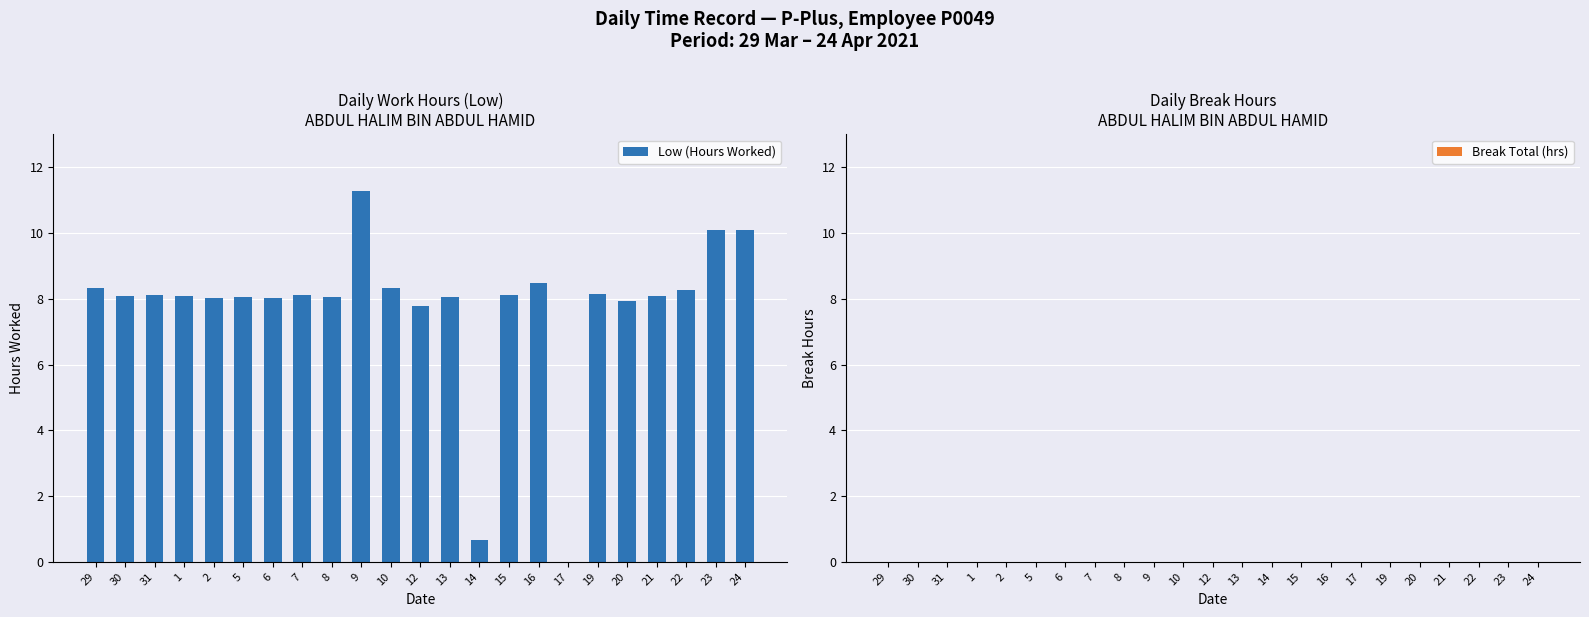

What is the sum of the values at 17 and 16?

8.5